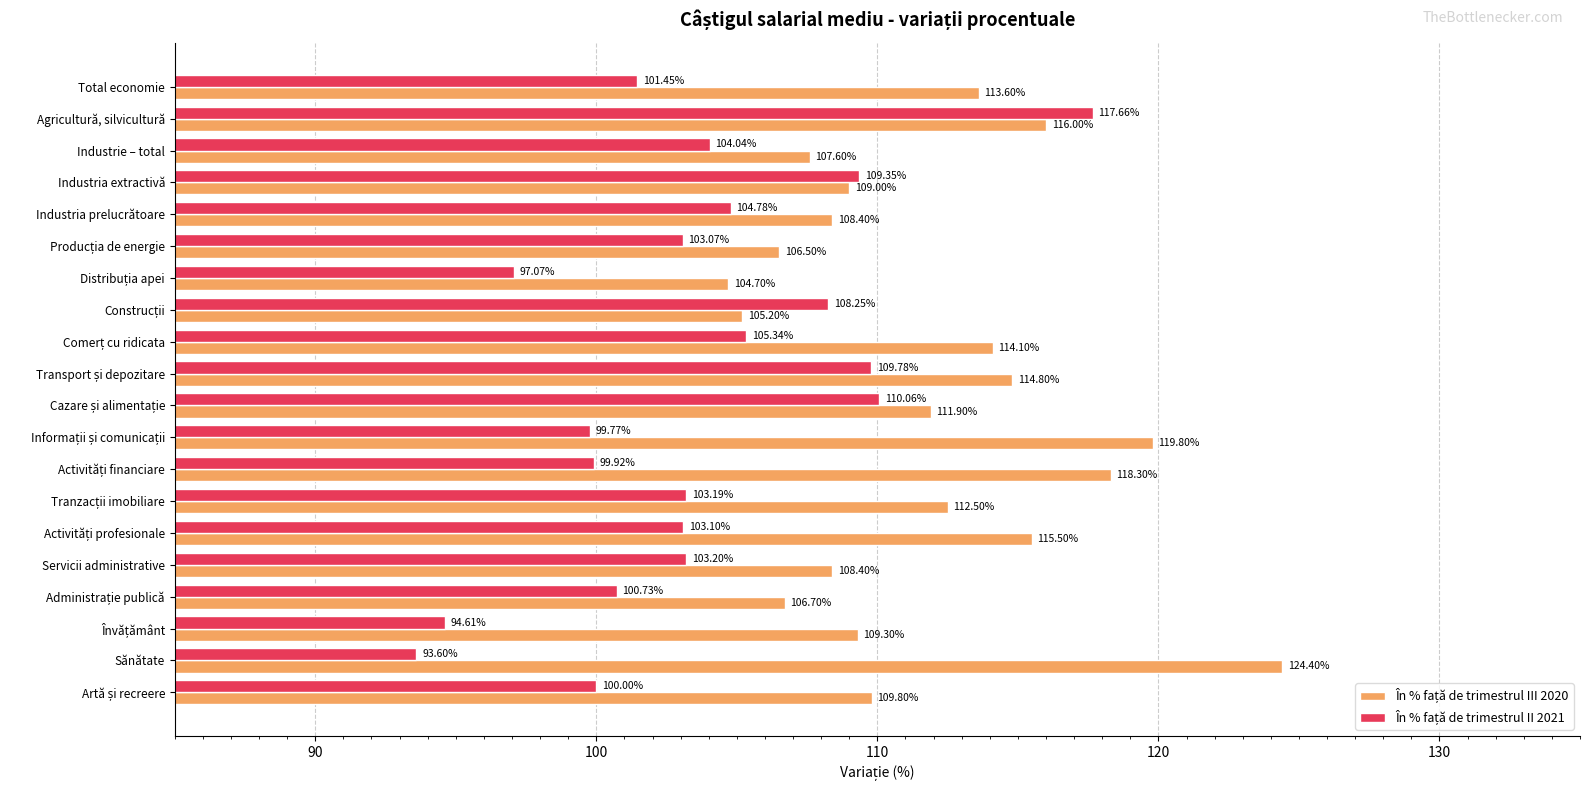

What is the spread (max minus min) of values at Industria prelucrătoare?

3.6